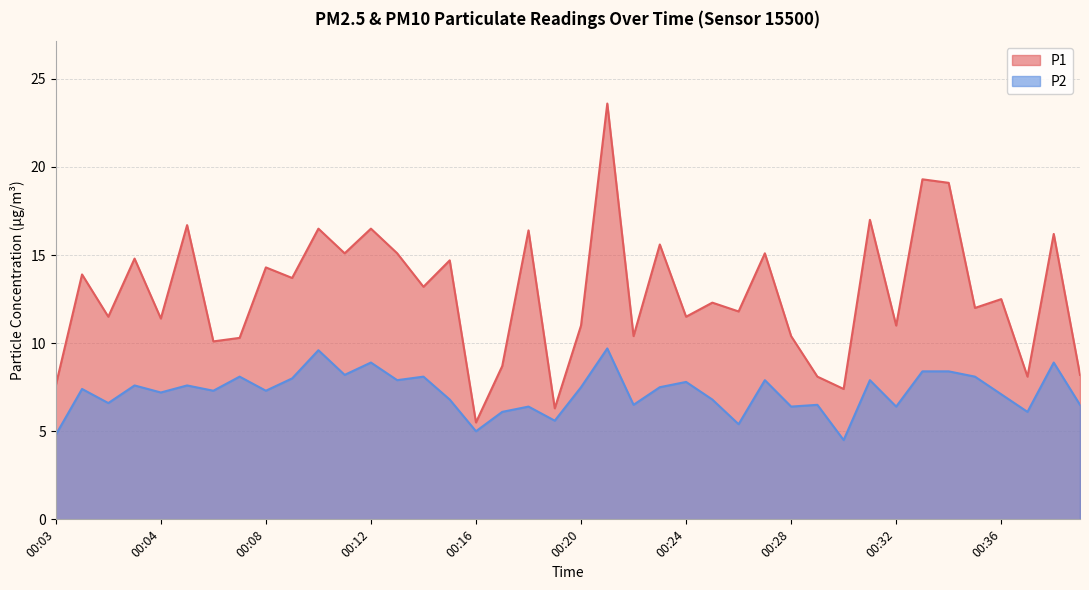

What are all the series names shown in the legend?

P1, P2